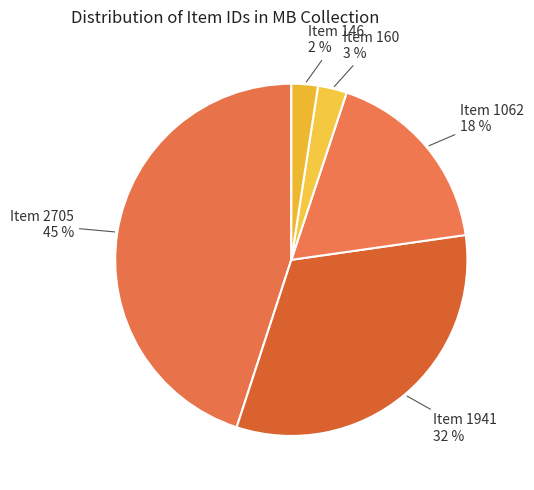

Count the number of slices in the pie.

5